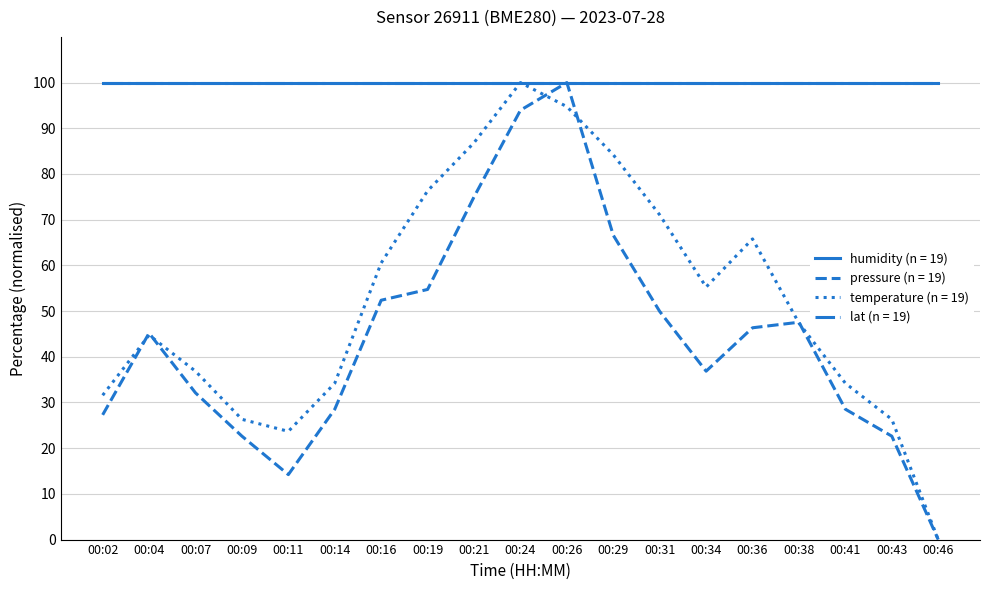

Does the chart have visible grid lines?

Yes